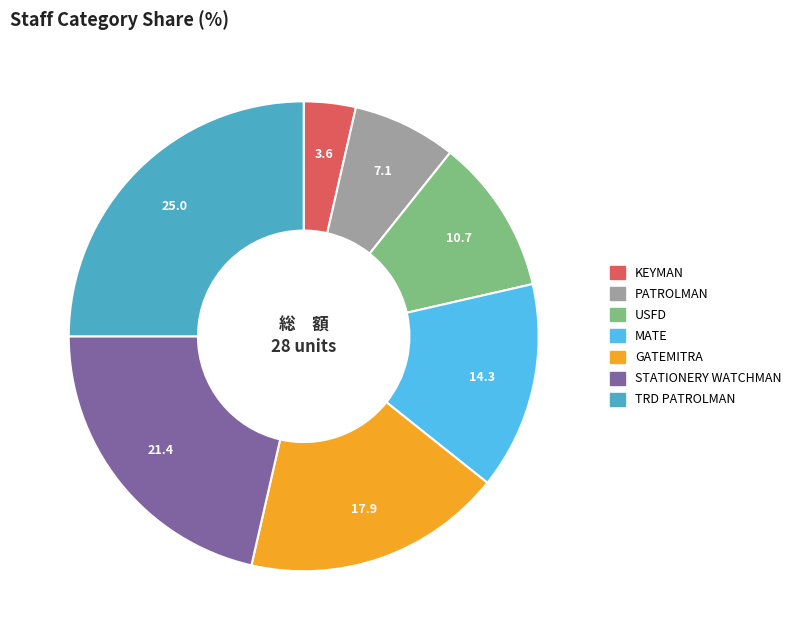

Combined, do USFD and TRD PATROLMAN account for over 50%?

No